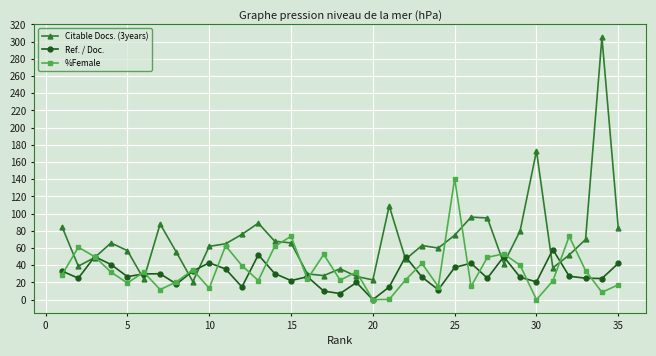

List the series in order of their peak value, highest first.

Citable Docs. (3years), %Female, Ref. / Doc.